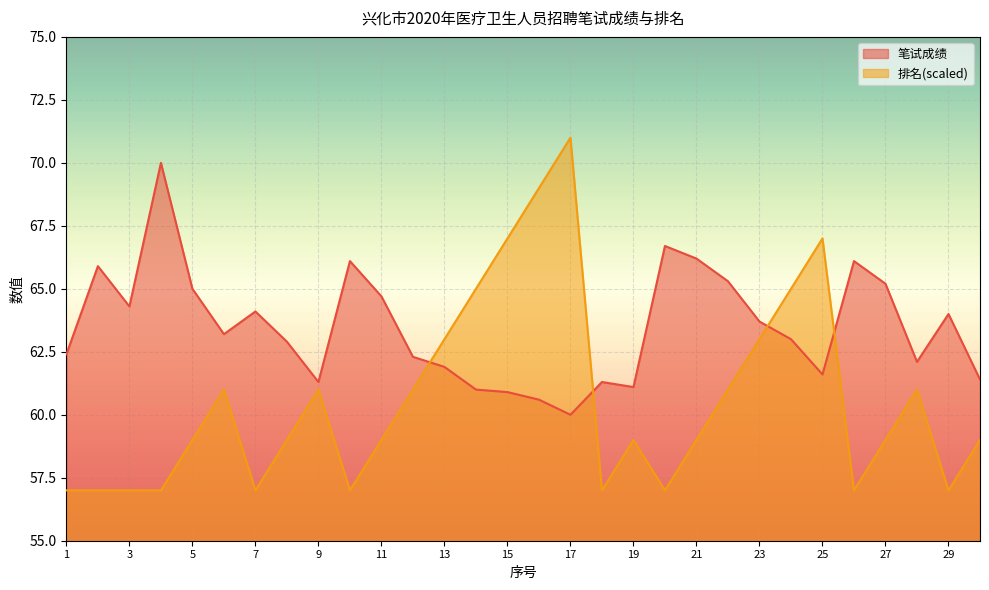

Count the number of data series in this chart.

2